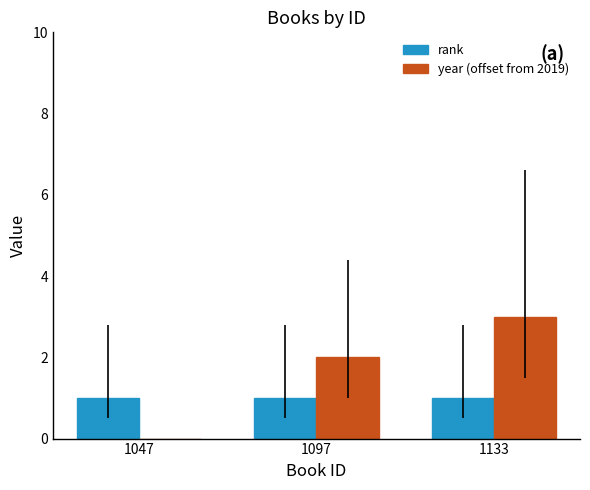

Which series changed the most between 1047 and 1097?

year (offset from 2019)